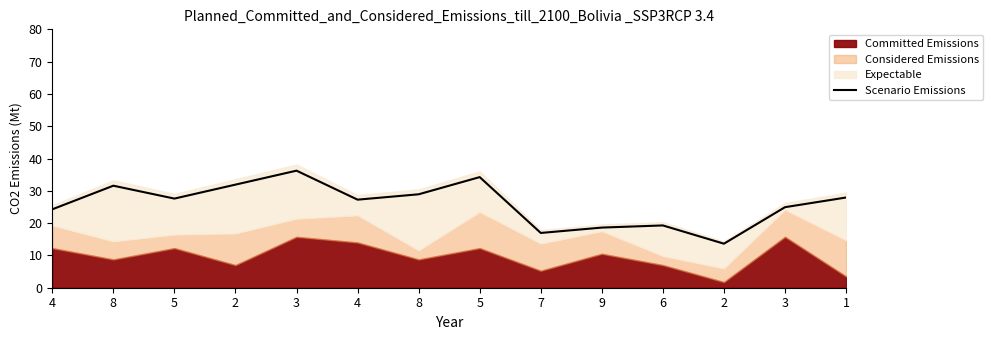

Rank the categories by value from lowest to highest.

2, 7, 9, 6, 4, 3, 4, 5, 1, 8, 8, 2, 5, 3